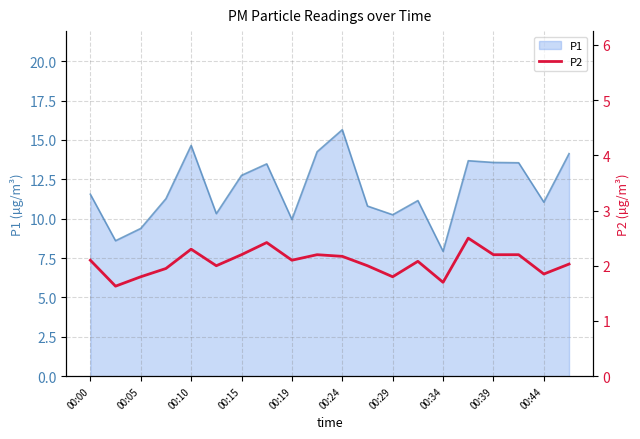

The value of P1 at 00:34 is 7.9. True or false?

True